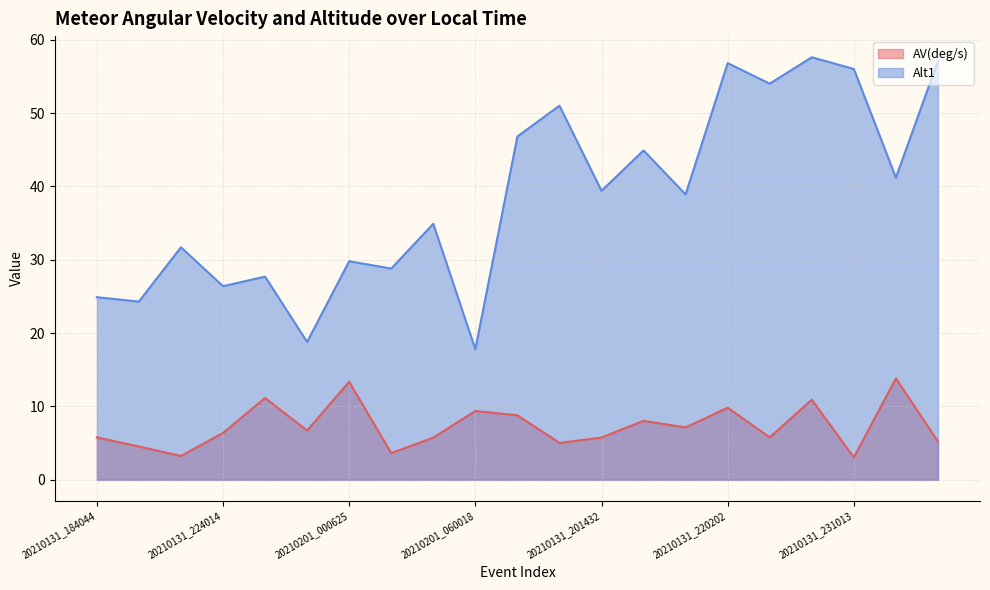

The Alt1 series shows 57.1 at 20210201_001834. True or false?

True